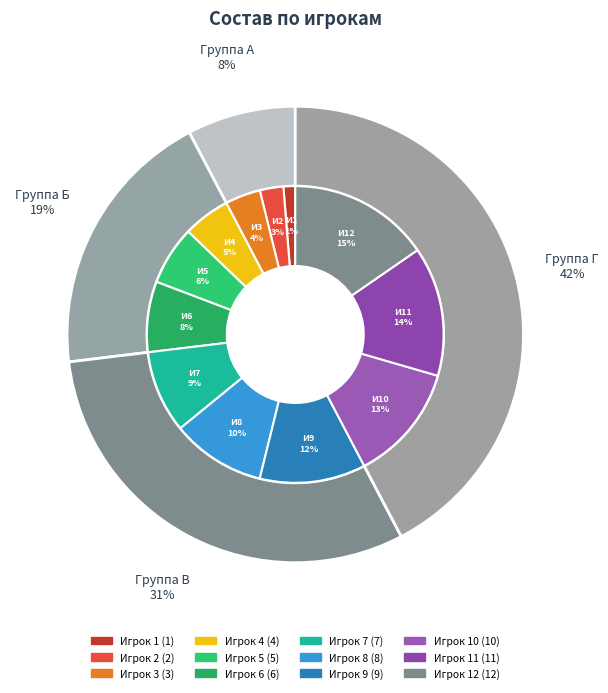

To the nearest percent, what portion does Игрок 4 represent?

5%